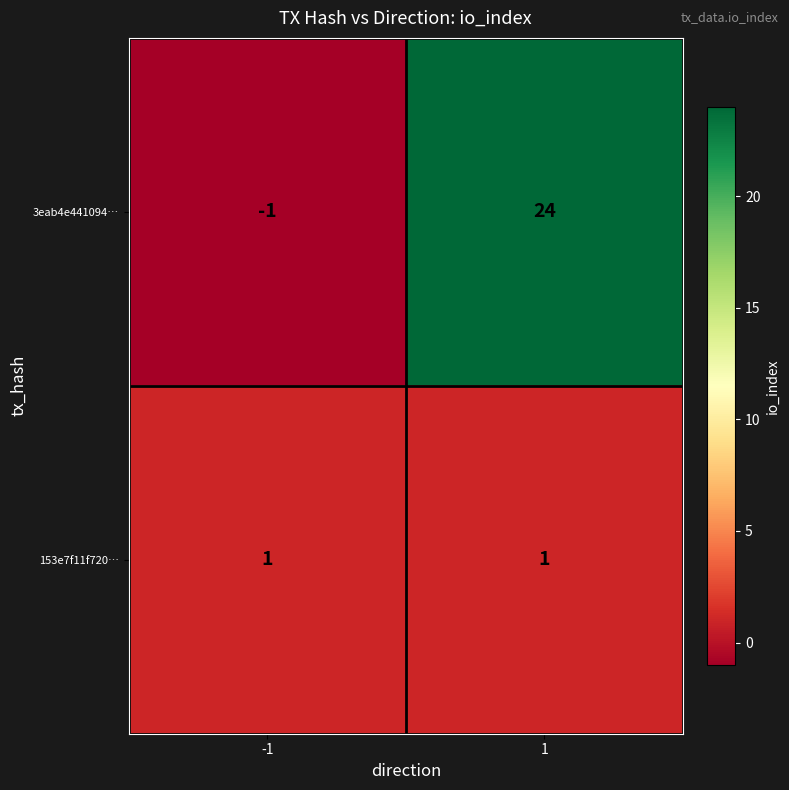

Rank the series at -1 from lowest to highest value.

3eab4e441094…, 153e7f11f720…